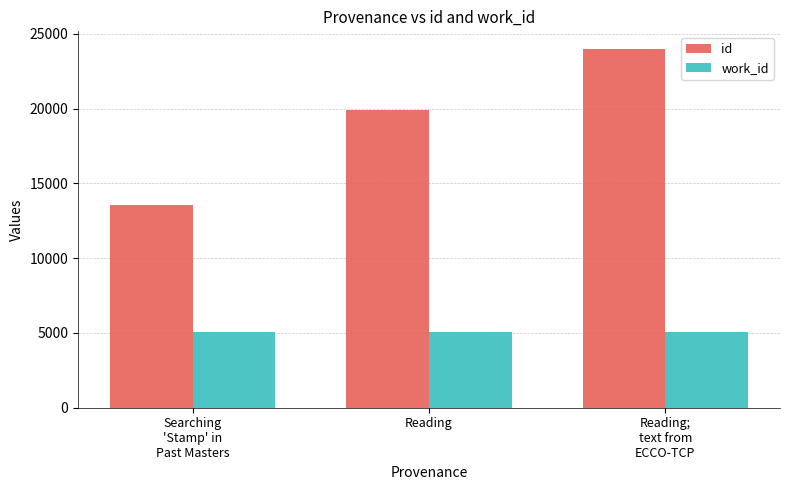

At which category is the sum across all series the highest?

Reading;
text from
ECCO-TCP